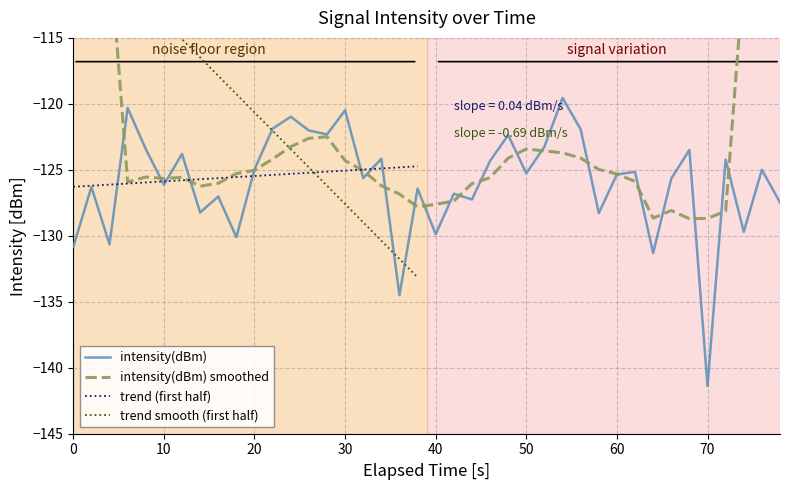

True or false: there are more than 1 points higher than both neighbors.

True